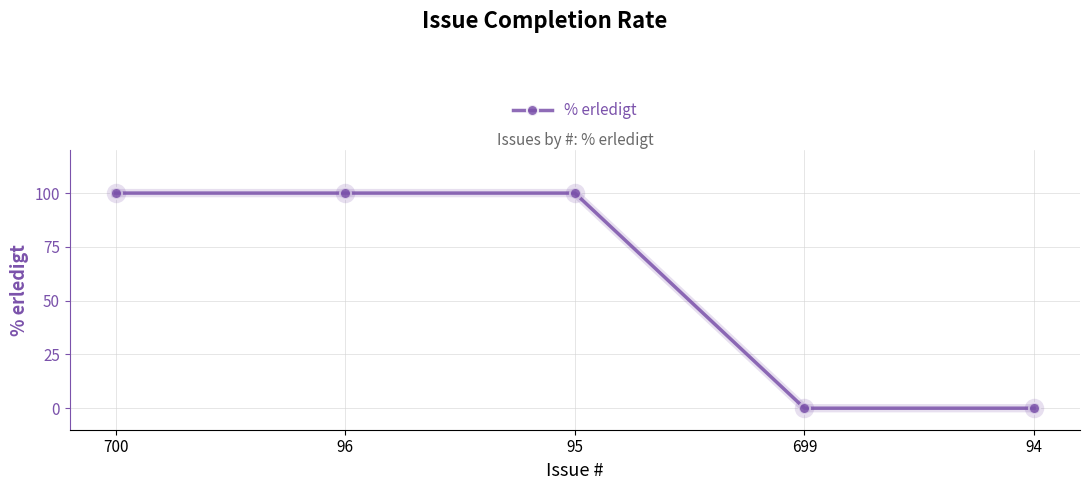

Is it true that the value at 700 is 100?

True